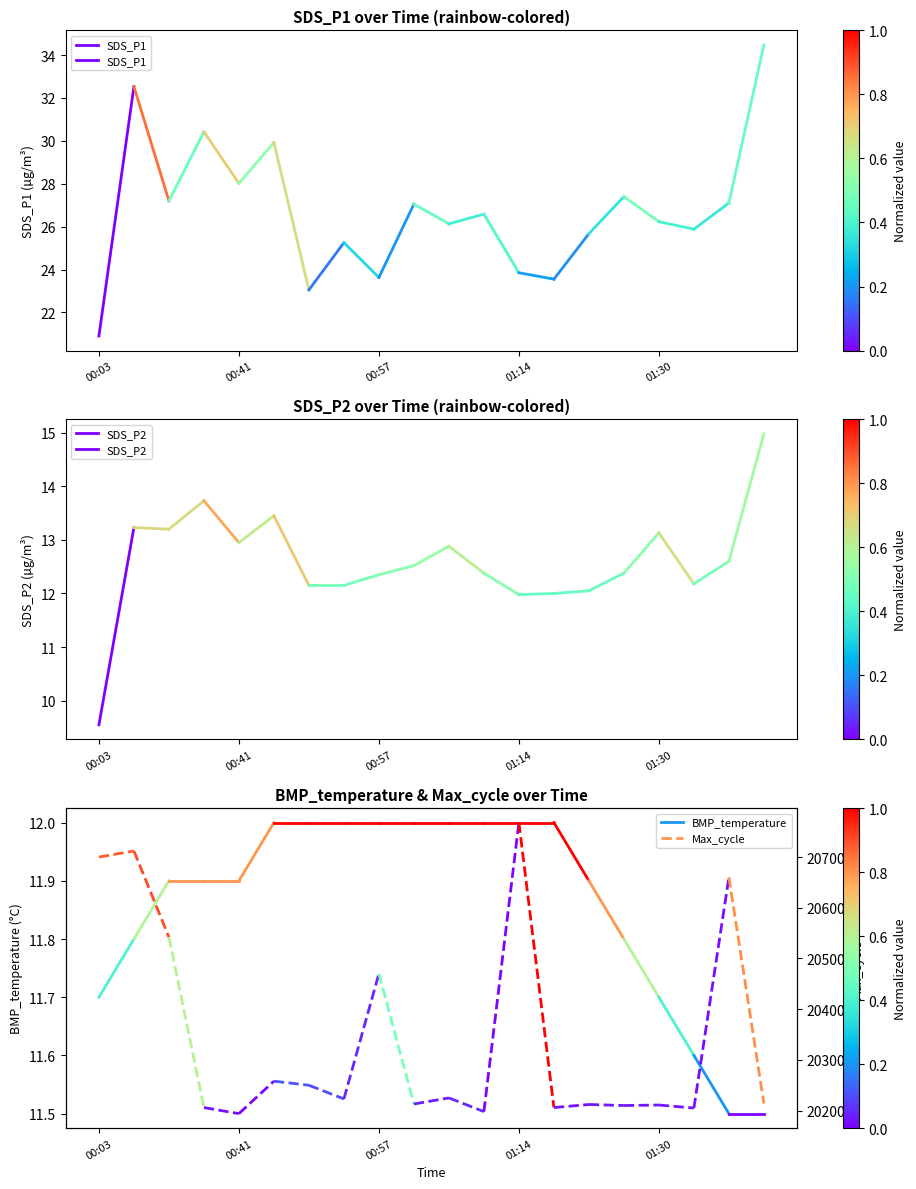

Which series has the largest range (max minus min)?

Max_cycle